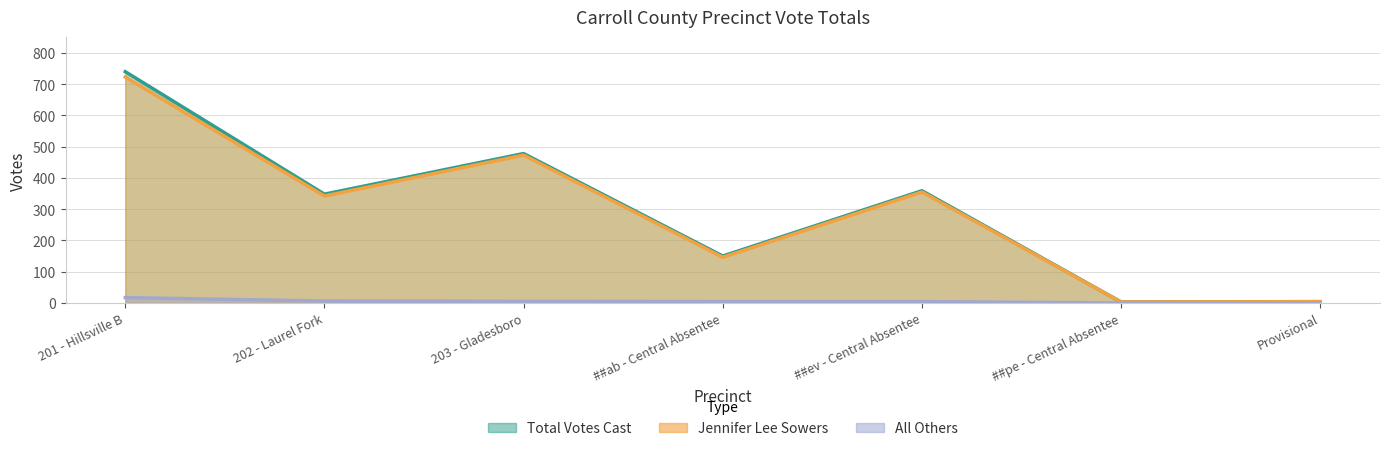

Is it true that Total Votes Cast equals 430 at 201 - Hillsville B?

False